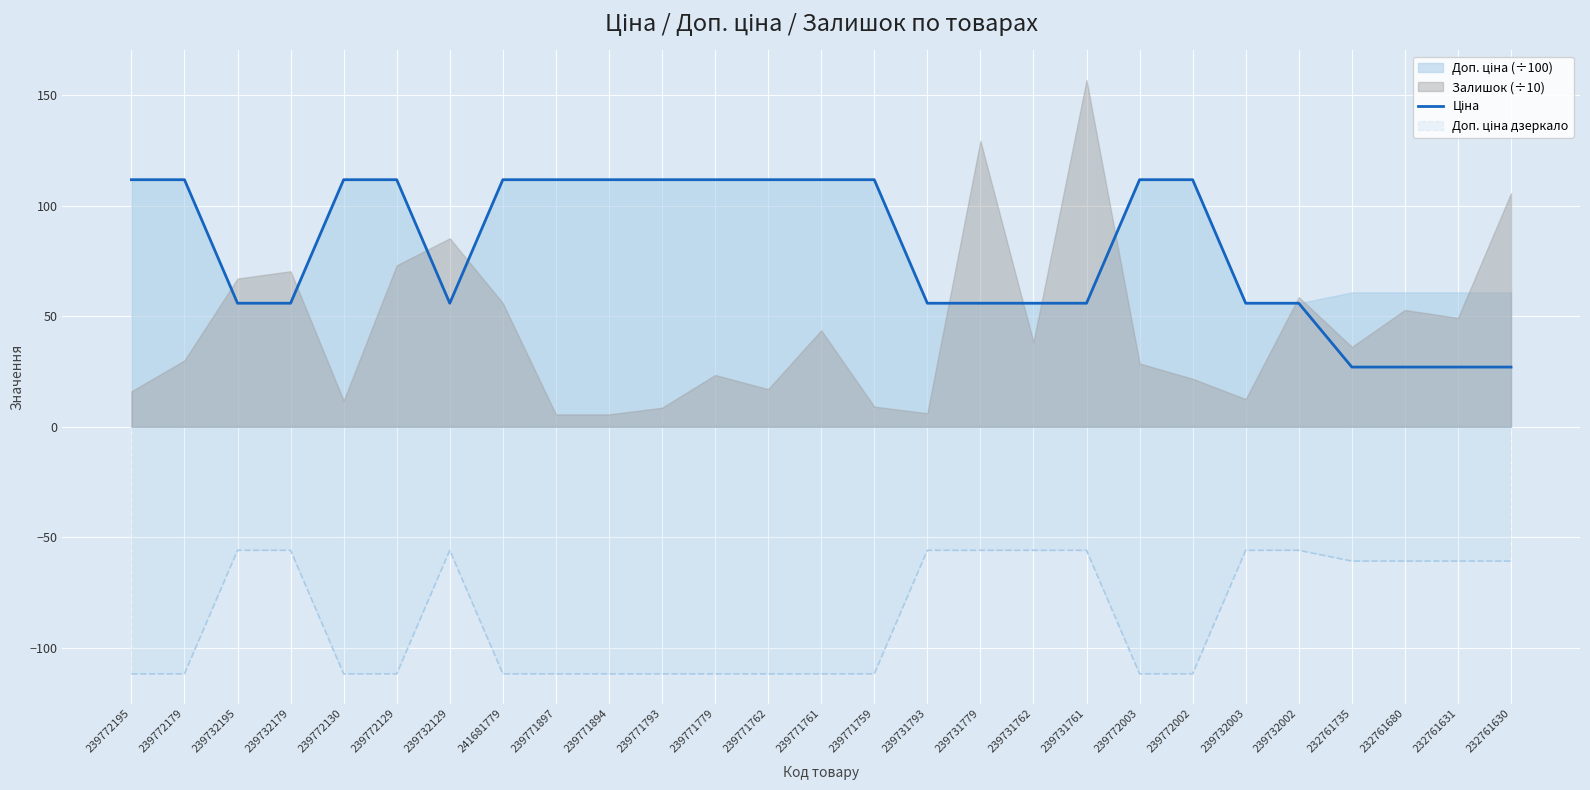

Is it true that the value at 239731761 is 22.5?

False